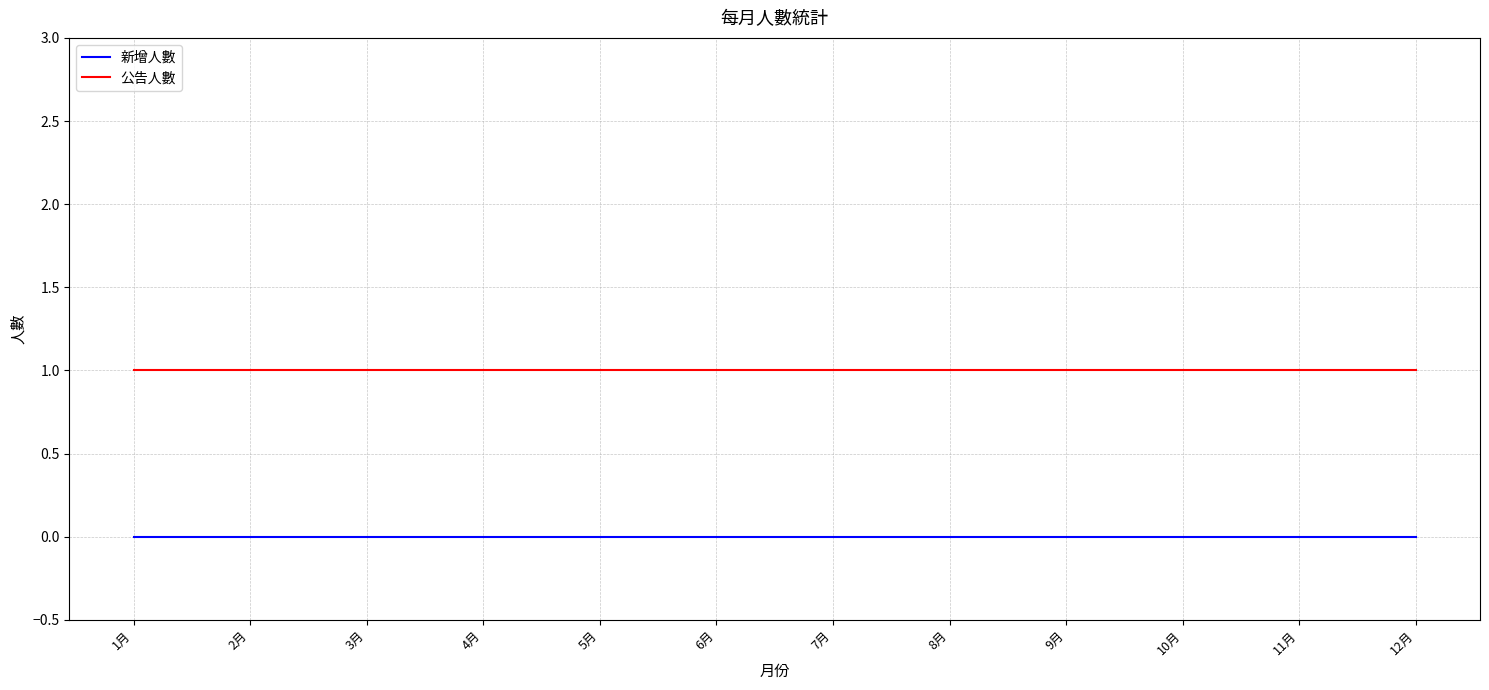

Is the value of 新增人數 at 7月 greater than the value of 公告人數 at 10月?

No